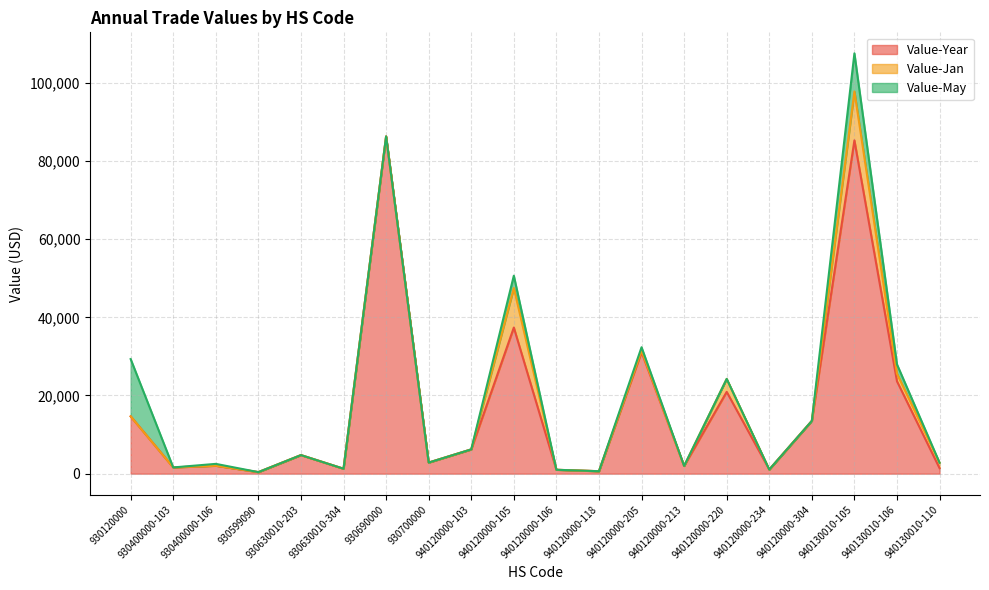

At which category is the sum across all series the highest?

940130010-105